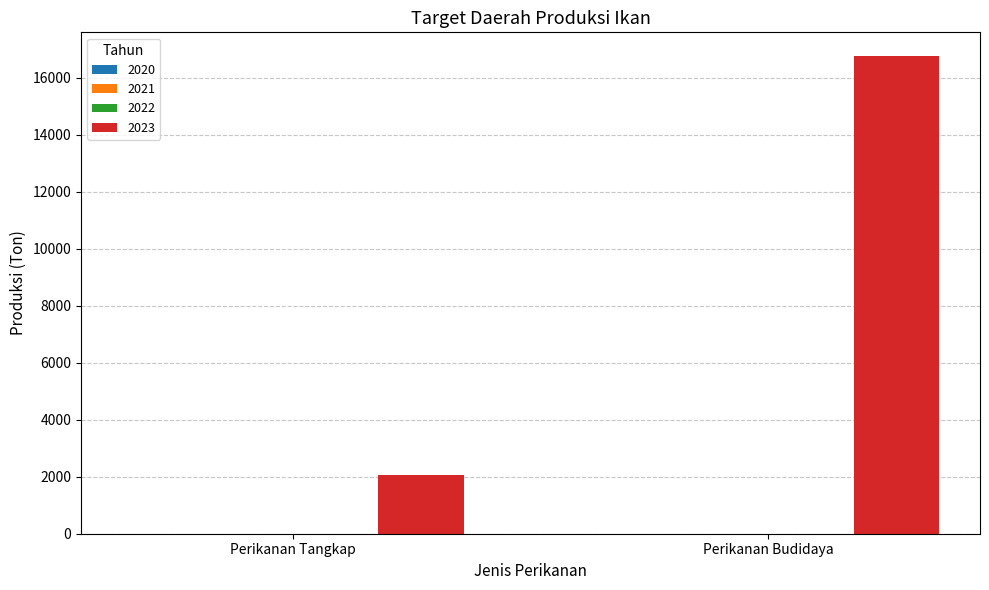

How many series are shown in this chart?

1